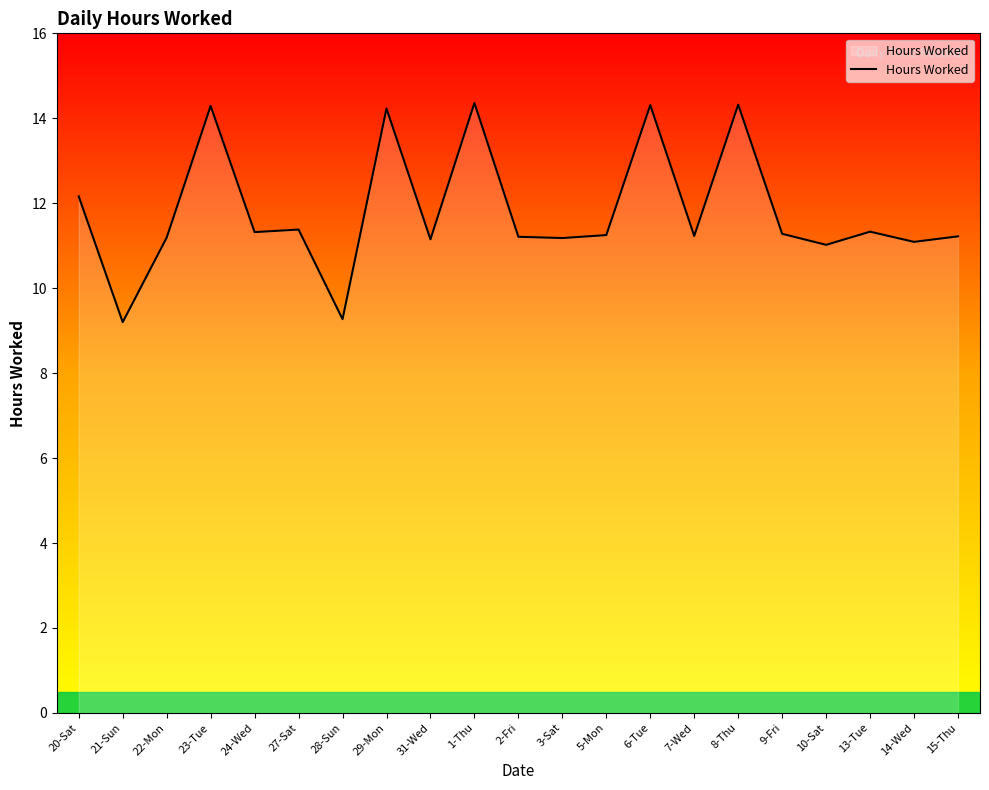

What is the smallest value displayed?

9.2